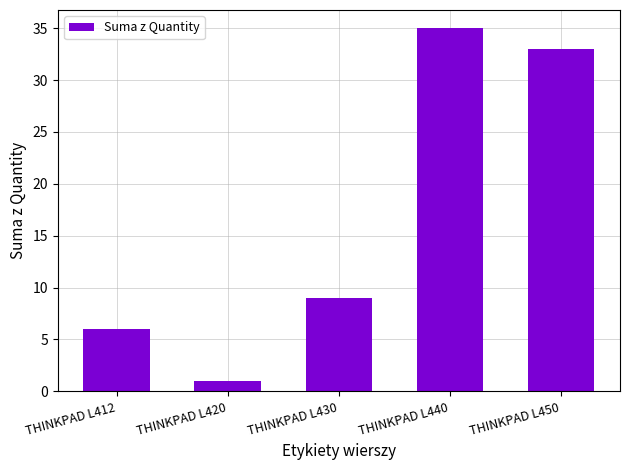

Rank the categories by value from lowest to highest.

THINKPAD L420, THINKPAD L412, THINKPAD L430, THINKPAD L450, THINKPAD L440